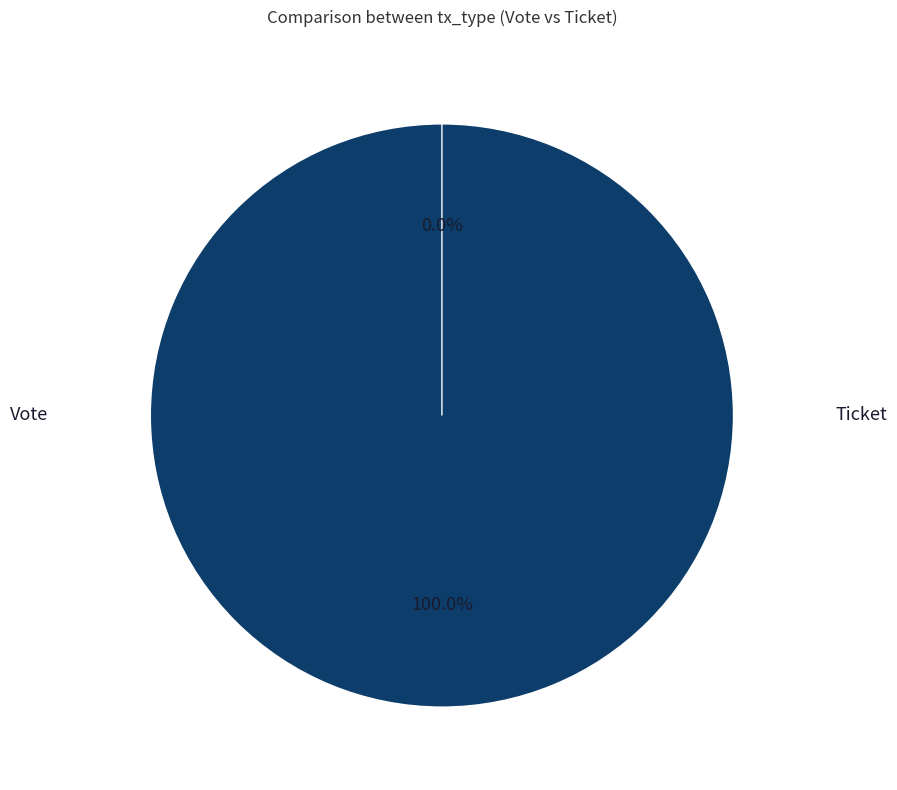

How much of the chart is everything except Ticket?

100.0%